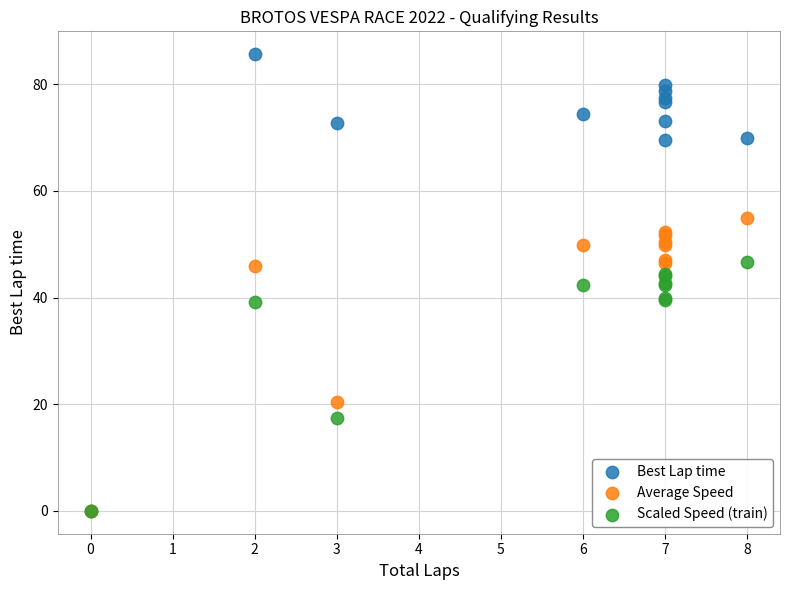

Which series has the largest Y range (max minus min)?

Best Lap time